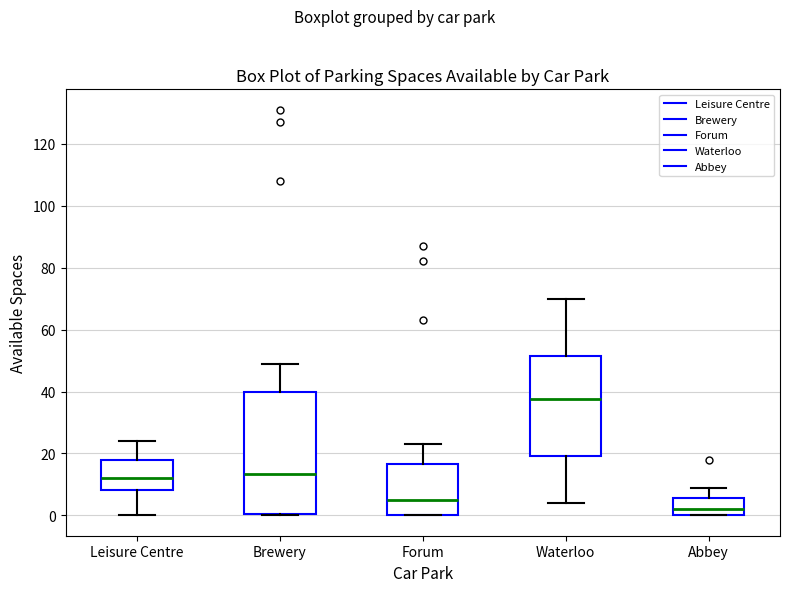

Reading left to right, transcribe this box plot: for each box, give where its median line is, the range the box spans, and where its two whiskers end, as read against the y-axis. The values are not printed on the chart, so give them approximately, as read against the axis.

Leisure Centre: median 12, box 8 to 18, whiskers 0 to 24
Brewery: median 14, box 0 to 40, whiskers 0 to 50
Forum: median 6, box 0 to 16, whiskers 0 to 24
Waterloo: median 38, box 20 to 52, whiskers 4 to 70
Abbey: median 2, box 0 to 6, whiskers 0 to 10